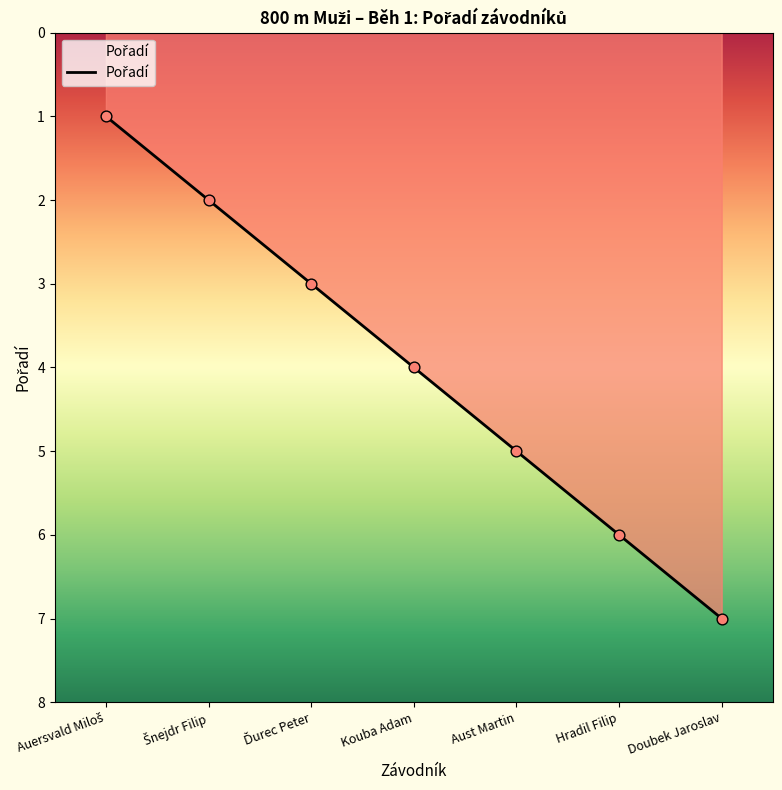

Approximately how many times larger is the value at Doubek Jaroslav compared to Aust Martin?

1.4